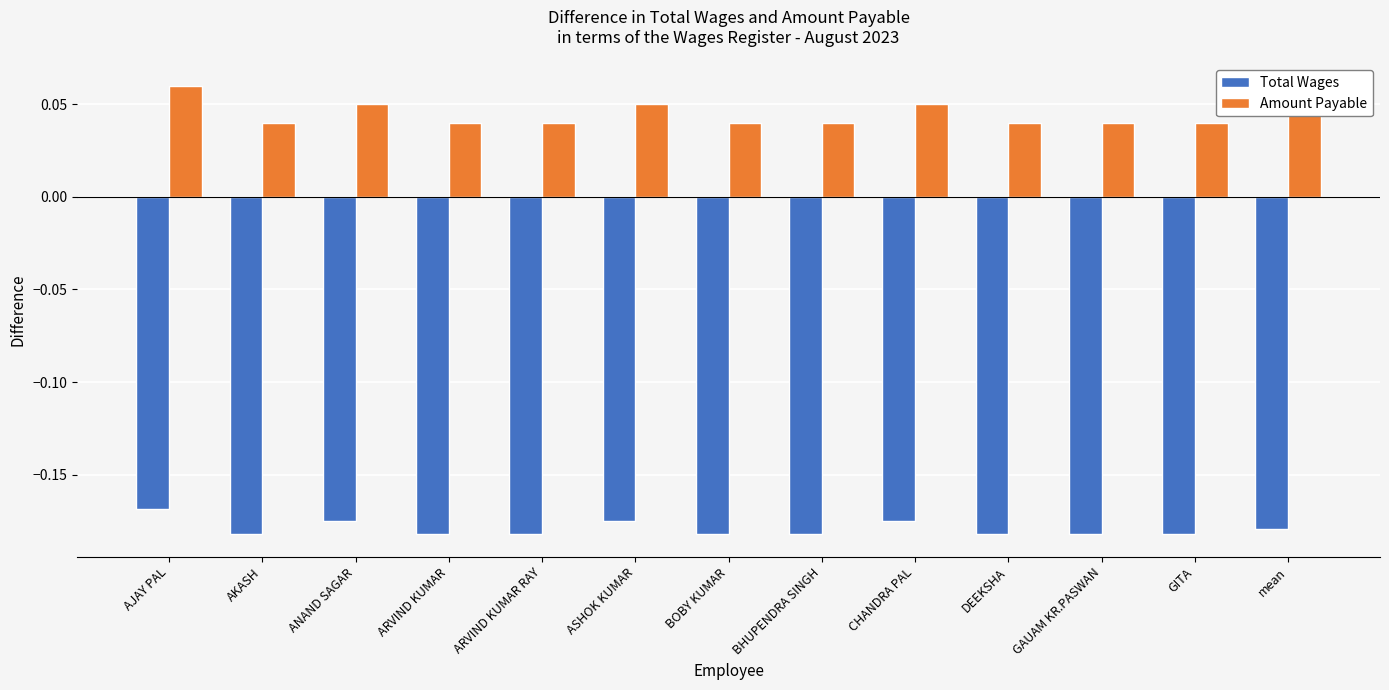

The value of Amount Payable at ASHOK KUMAR is 0.0. True or false?

False